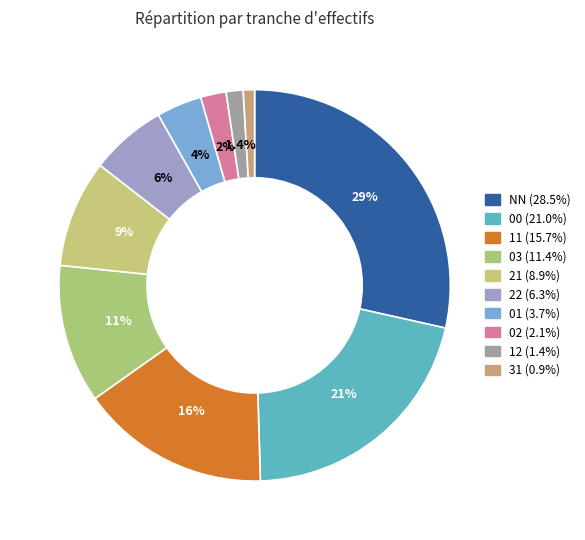

To the nearest percent, what is the difference between the 03 and 01 slice percentages?

8%